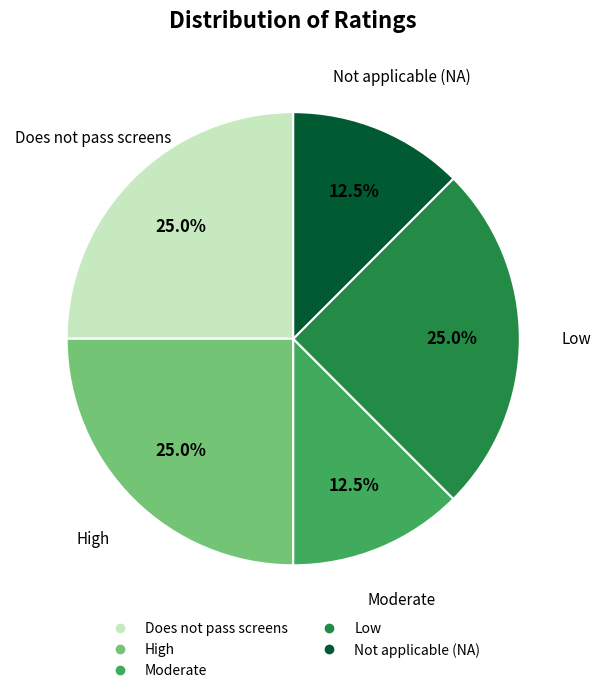

Does any single category account for the majority?

No